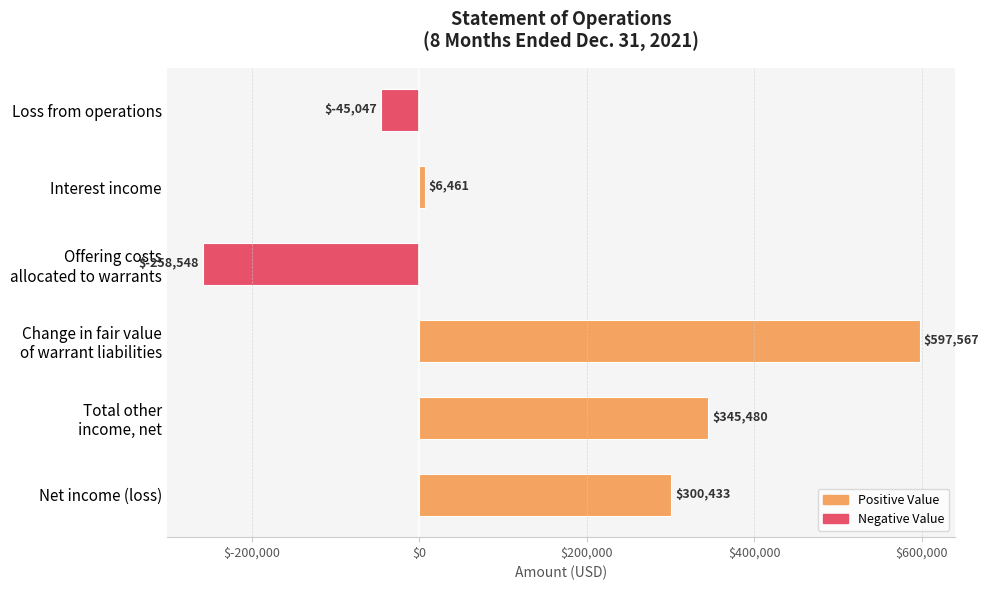

What is the difference between the maximum and second lowest values?

642614